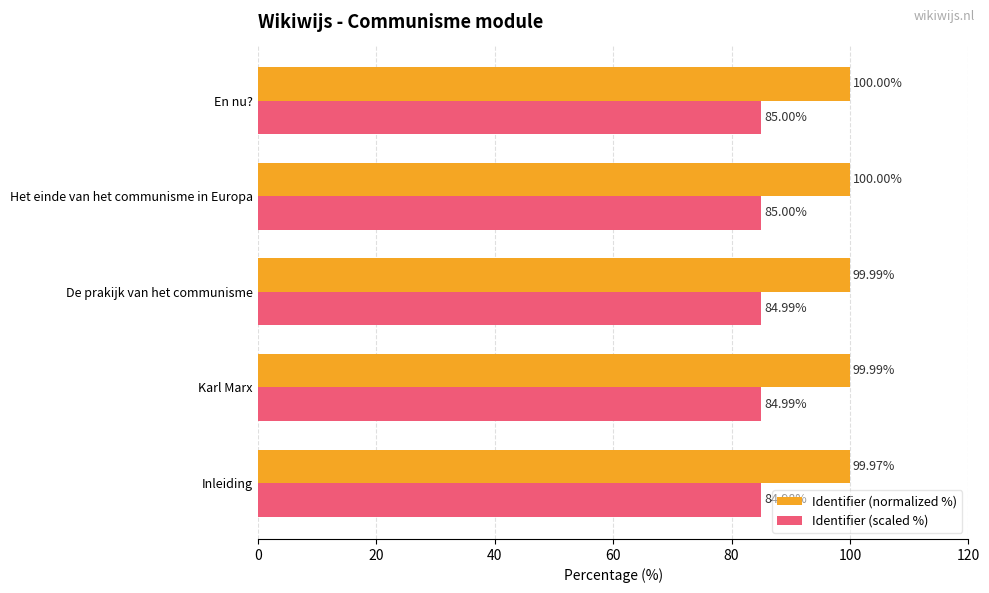

What are all the series names shown in the legend?

Identifier (normalized %), Identifier (scaled %)